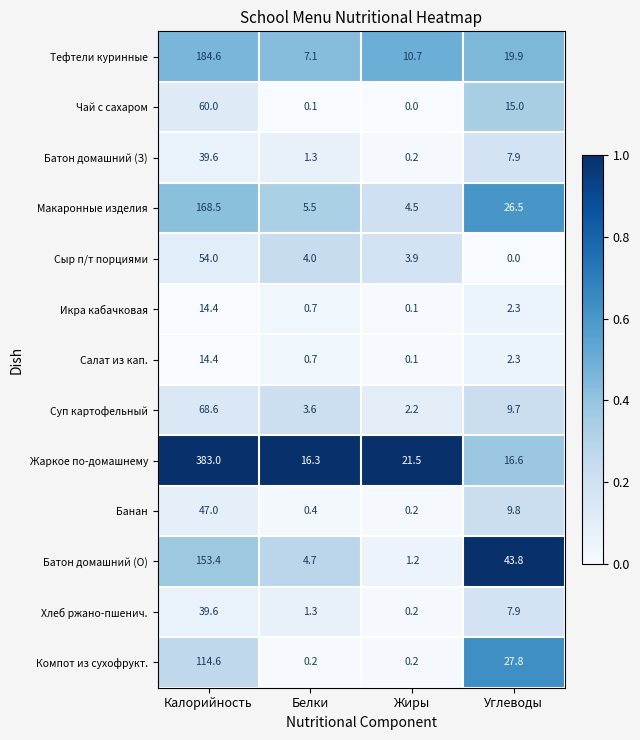

At how many categories does at least one series exceed 0?

4